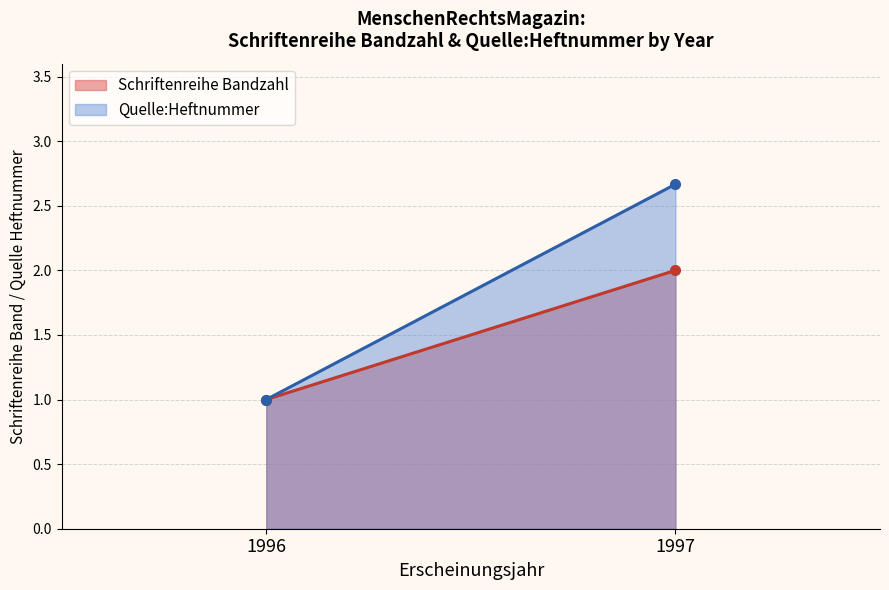

True or false: Quelle:Heftnummer and Schriftenreihe Bandzahl cross at least once.

False